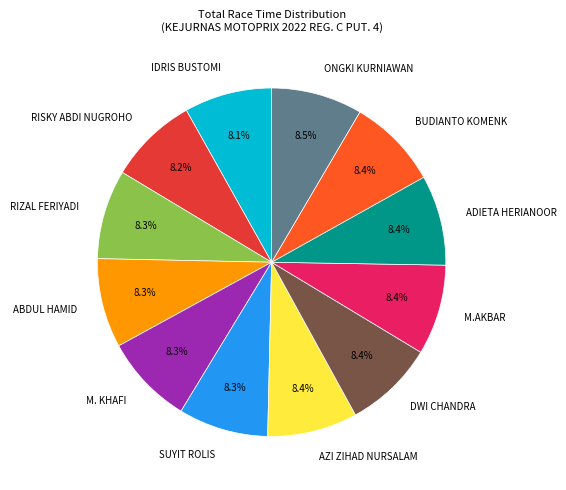

What portion of the pie excludes ADIETA HERIANOOR?

91.6%